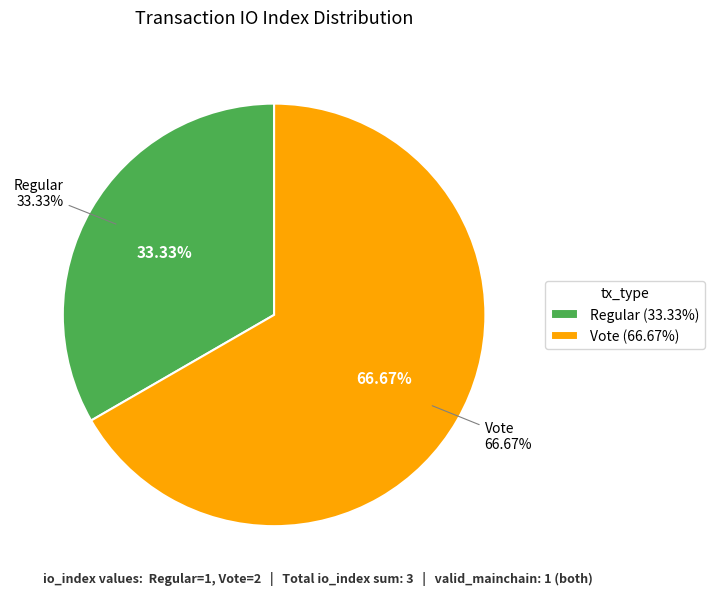

Combined, what portion of the pie is Vote (io_index=2) and Regular (io_index=1)?

100.0%